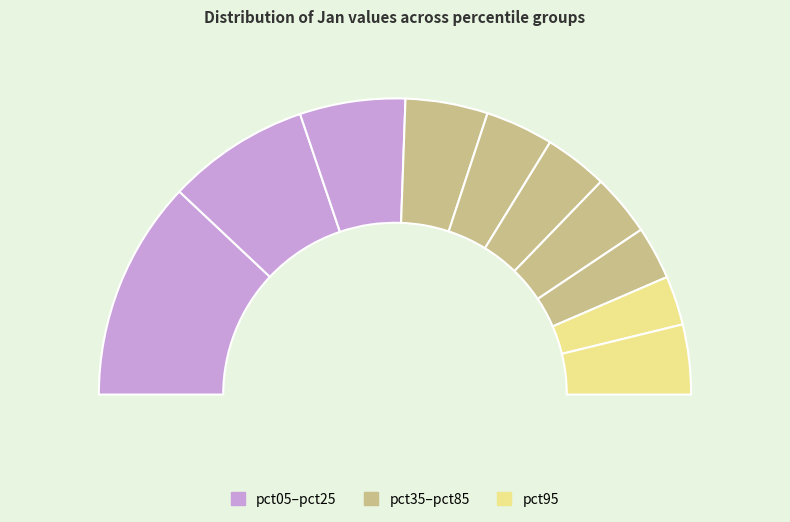

To the nearest percent, what is the difference between the pct55 and pct25 slice percentages?

5%